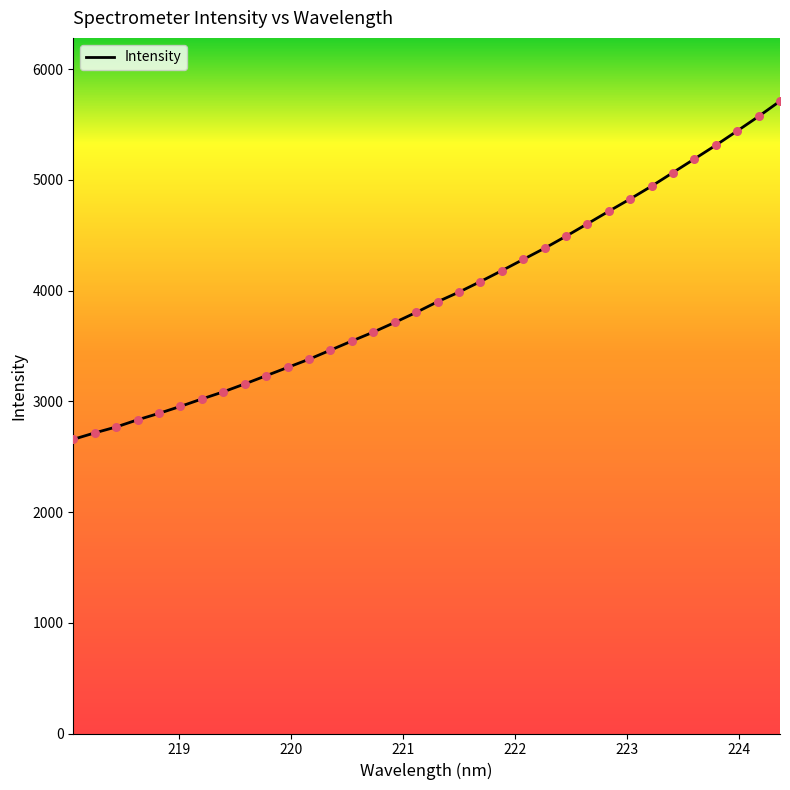

What is the smallest value displayed?

2657.0